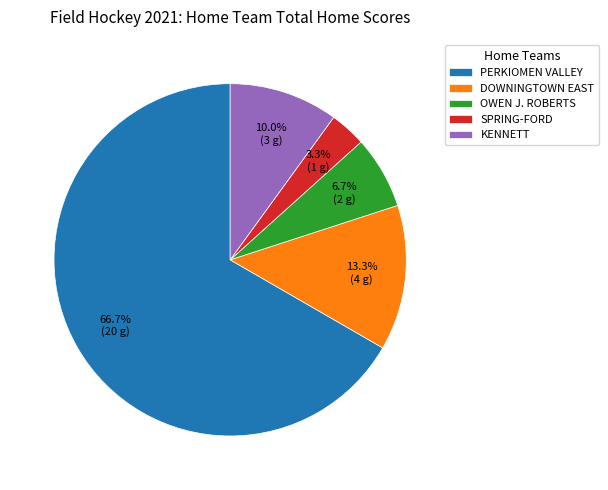

True or false: SPRING-FORD accounts for 3% of the total.

True